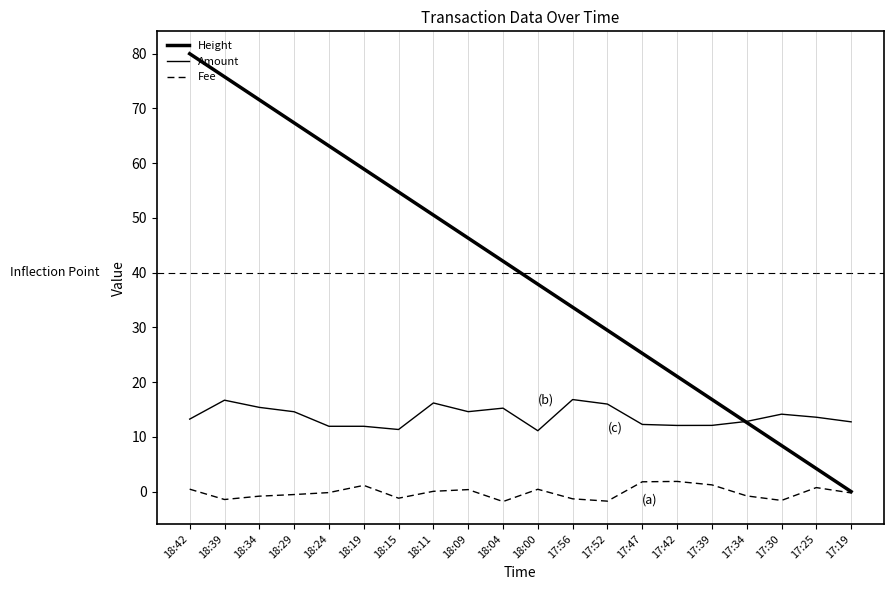

How many lines are shown in the chart?

3